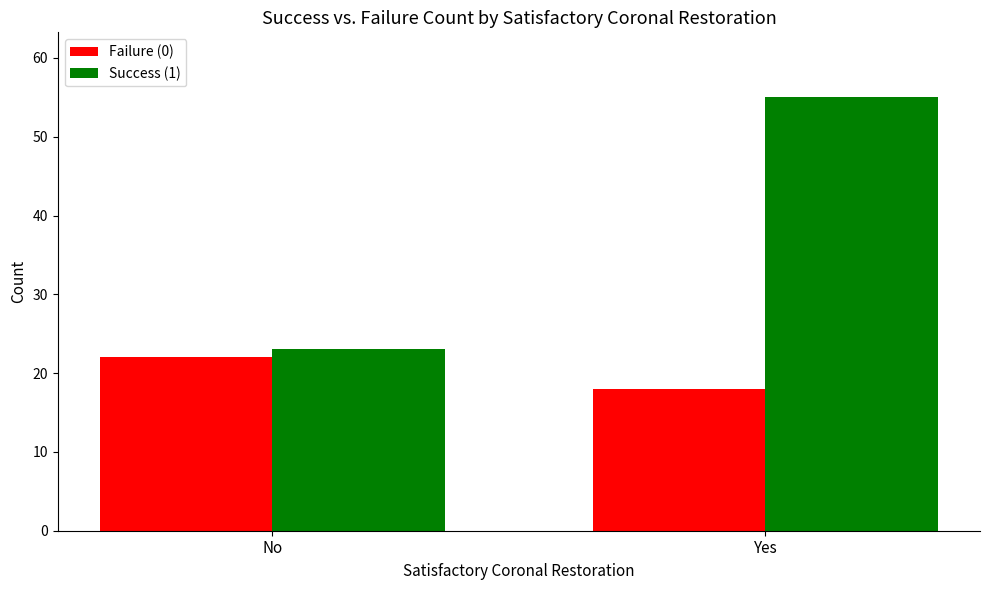

Count the Failure (0) values in the range 18 to 22.

2